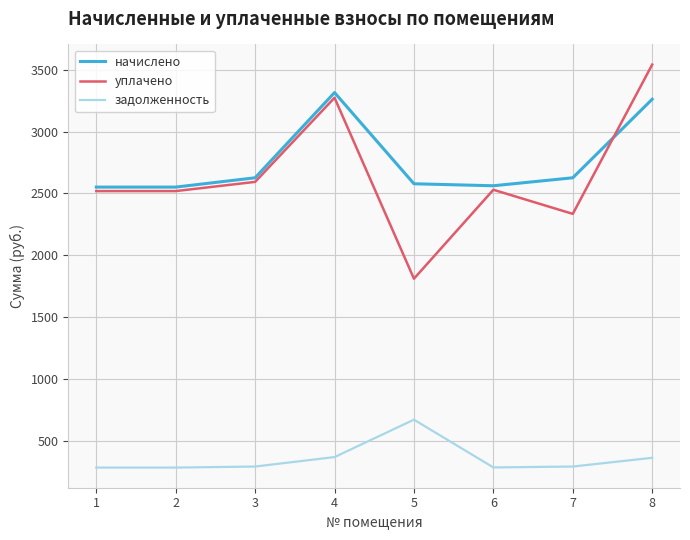

What is the spread (max minus min) of values at 8?

3179.1